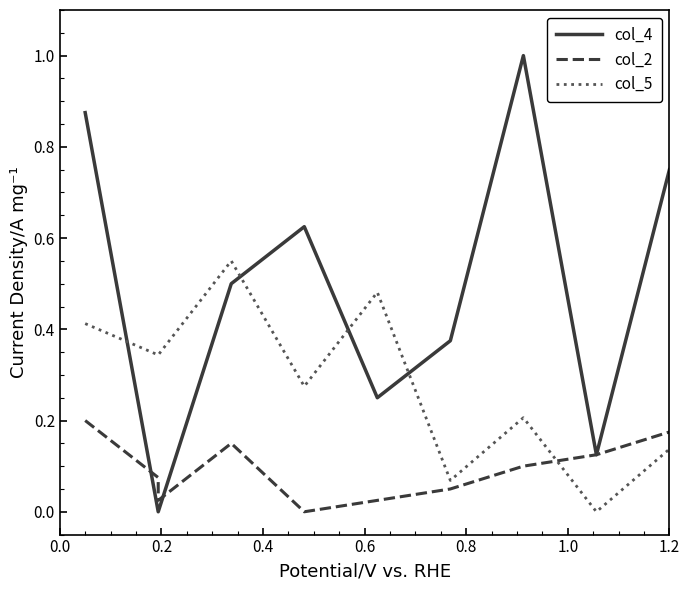

Is this an area chart (filled region under the line)?

No